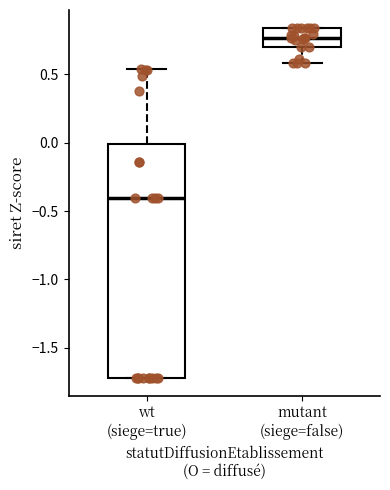

Where is the upper edge of the box for mutant (siege=false) on the y-axis? The values are not printed on the chart, so give them approximately, as read against the axis.

0.85